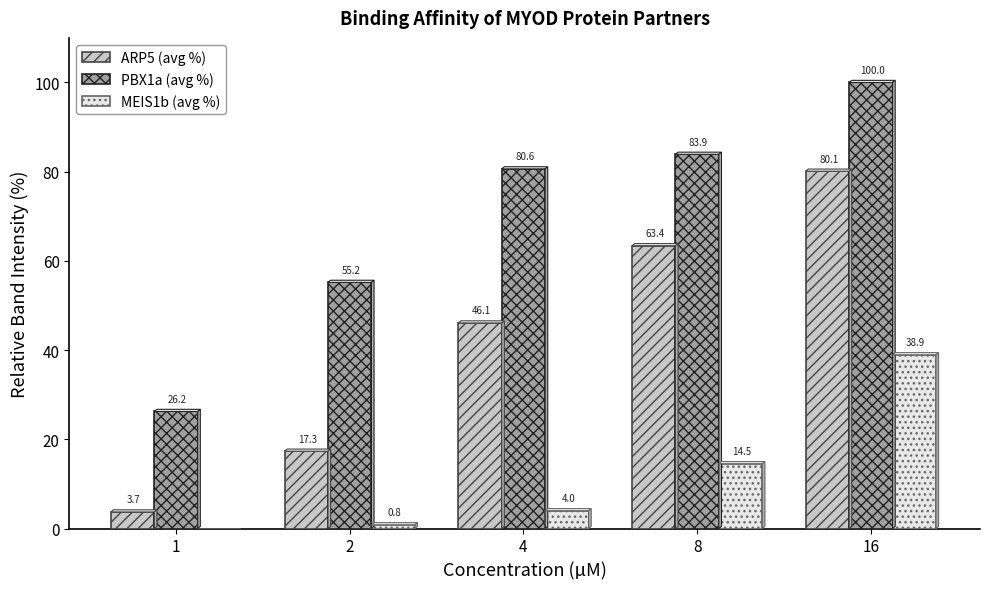

Where does the ARP5 (avg %) series first go above 46?

4